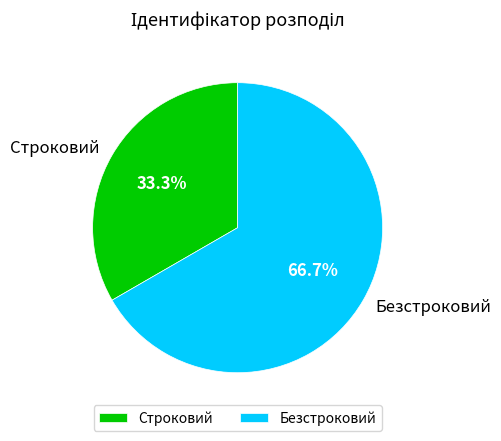

Combined, what portion of the pie is Строковий and Безстроковий?

100.0%